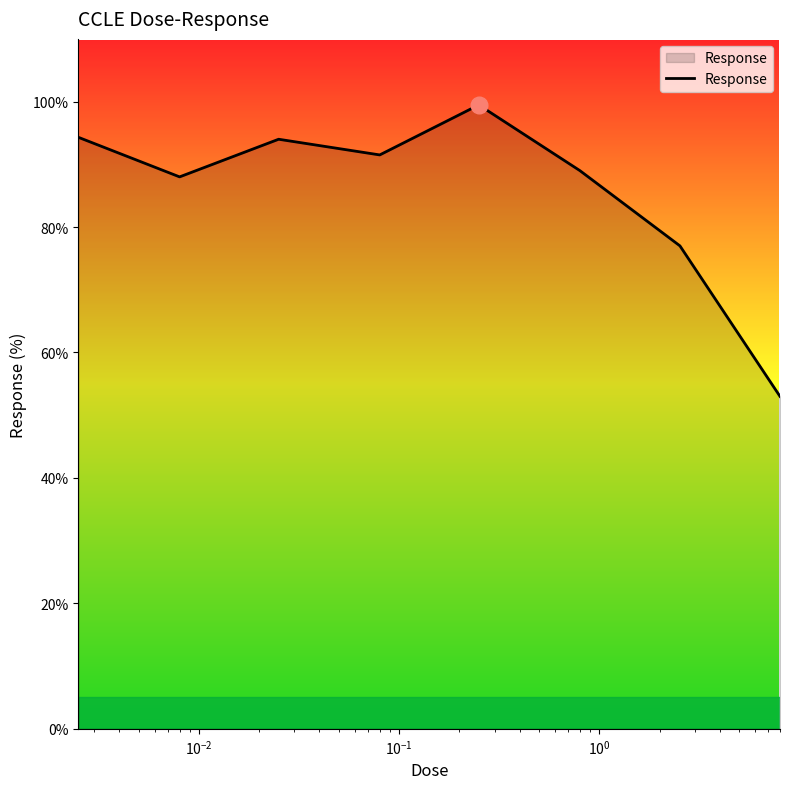

What is the difference between the maximum and second lowest values?

22.5